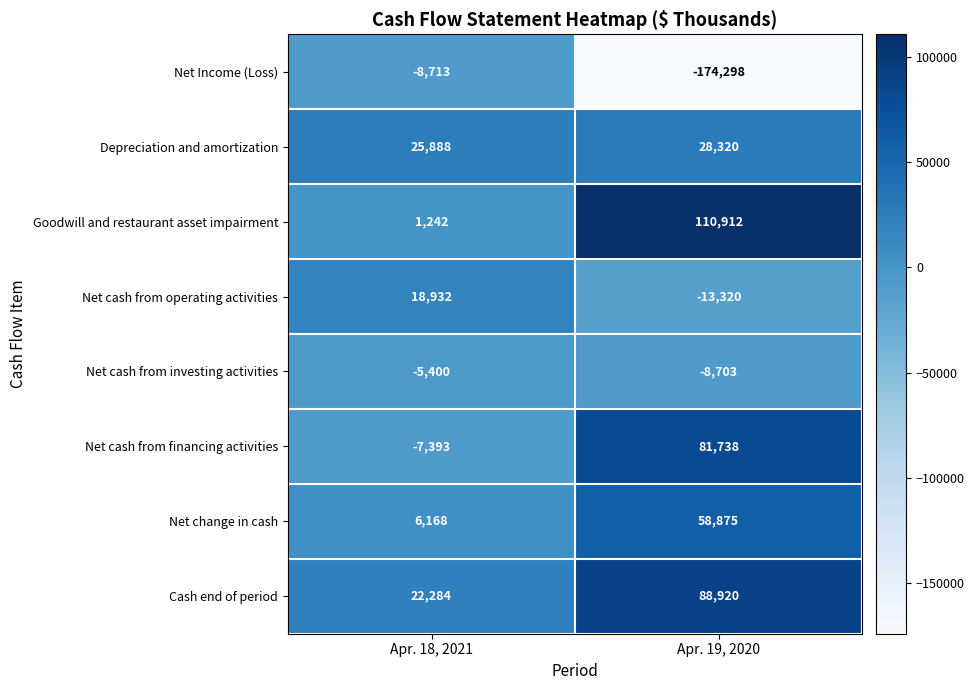

List the series in order of their peak value, highest first.

Goodwill and restaurant asset impairment, Cash end of period, Net cash from financing activities, Net change in cash, Depreciation and amortization, Net cash from operating activities, Net cash from investing activities, Net Income (Loss)